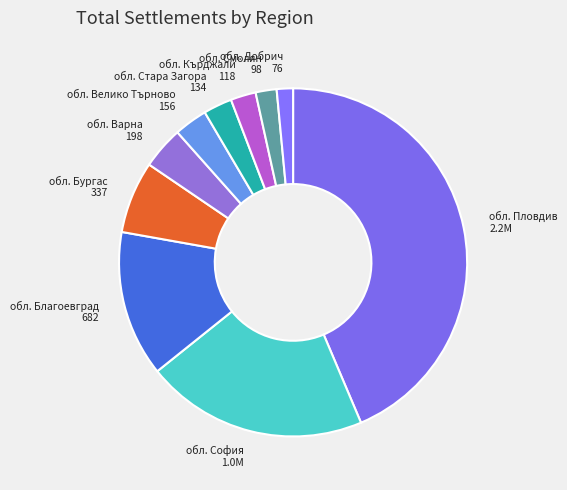

What is the ratio of the value at обл. Смолян to the value at обл. Велико Търново?

0.6